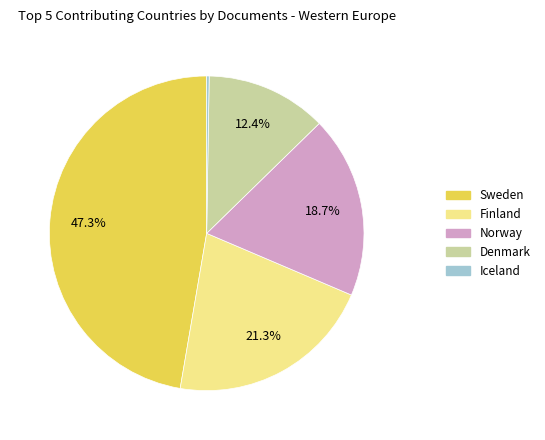

Combined, do Denmark and Norway account for over 50%?

No